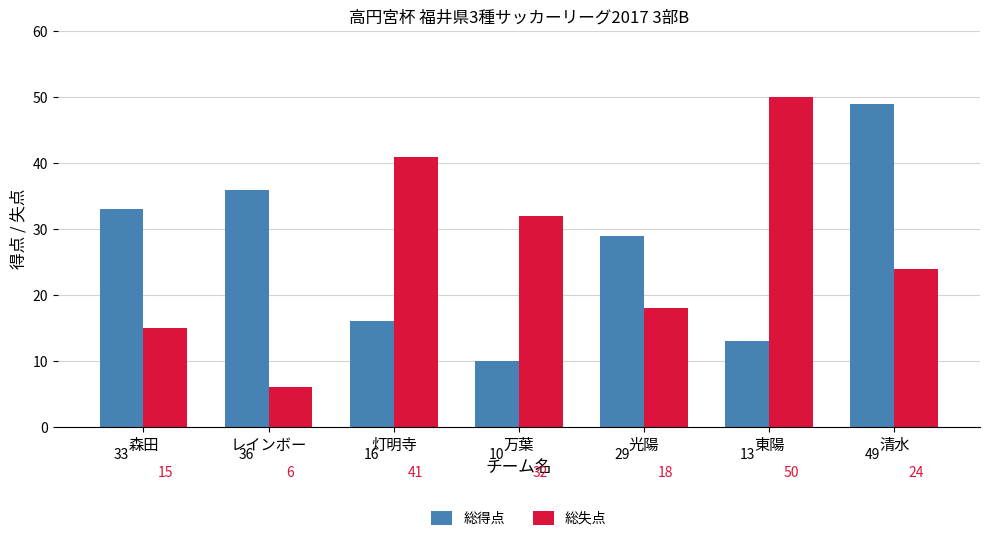

What is the label of the 3rd bar from the right?

光陽